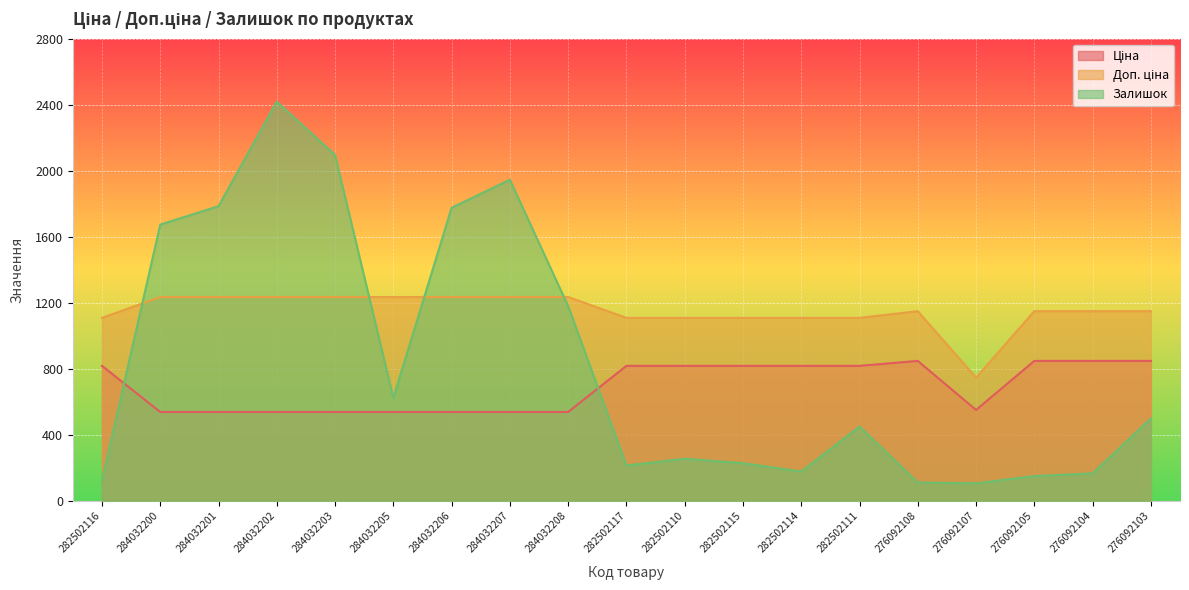

What is the difference between the maximum and minimum values in the Доп. ціна series?

488.4